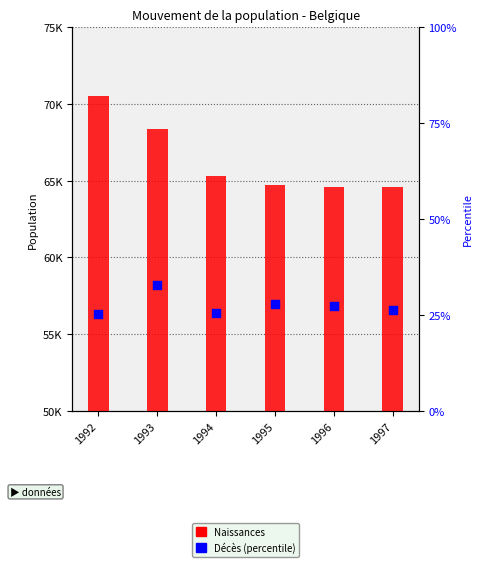

Which series reaches the maximum Y coordinate?

Naissances